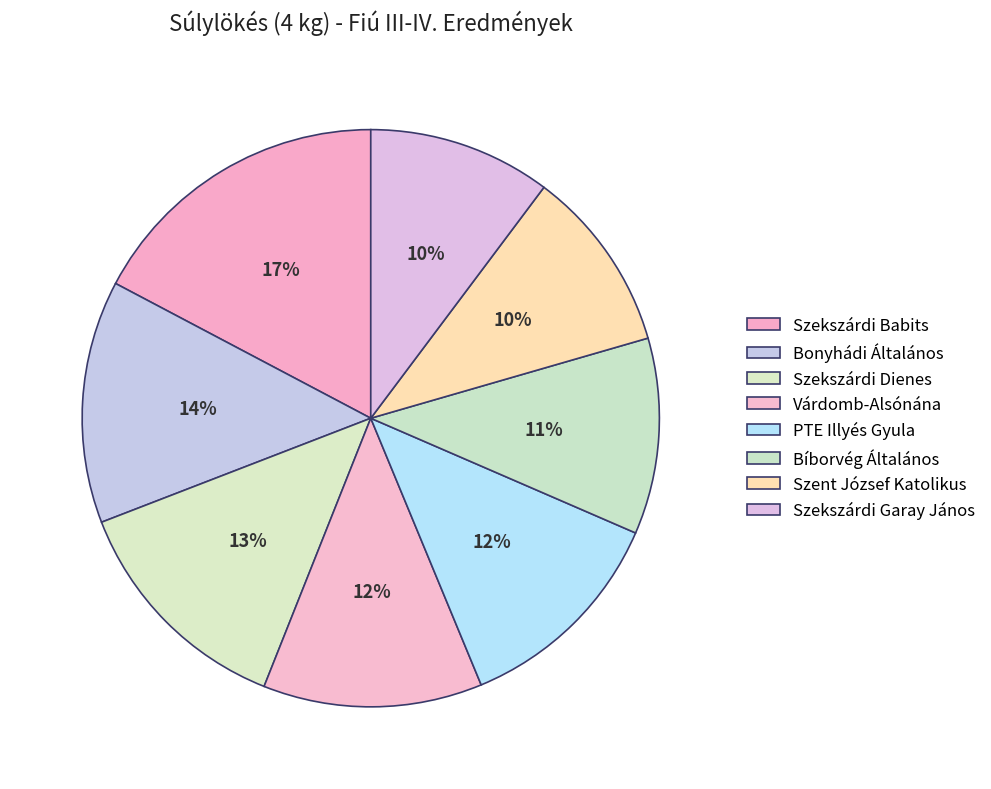

Which category has the biggest portion of the pie?

Szekszárdi Babits